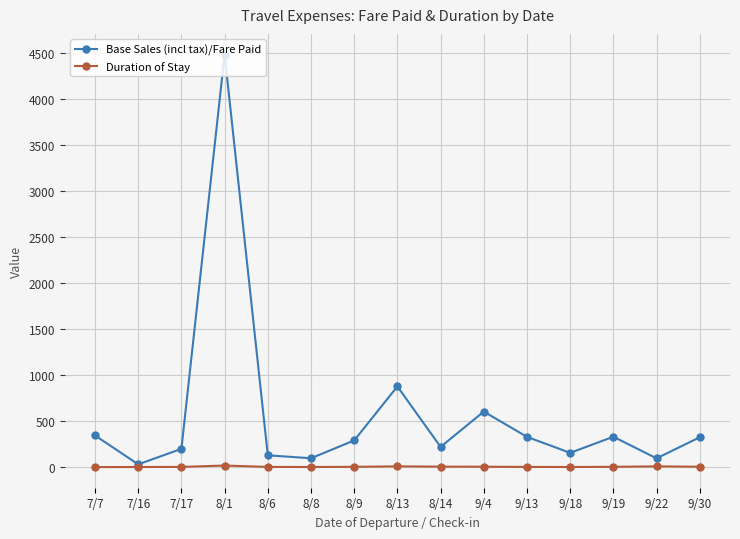

Is the value of Base Sales (incl tax)/Fare Paid at 8/6 greater than the value of Duration of Stay at 7/16?

Yes